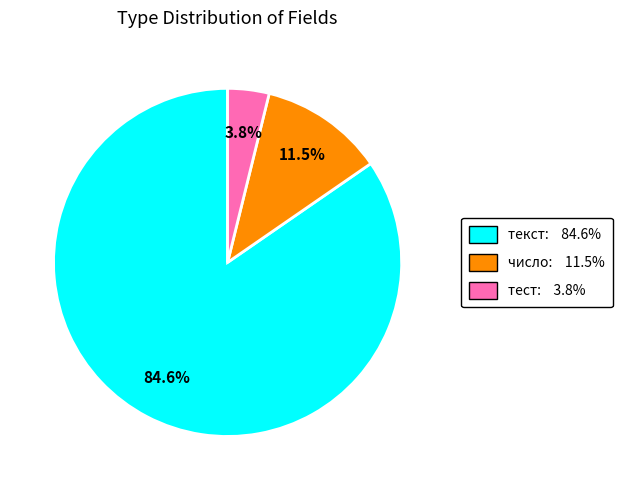

Which category has the biggest portion of the pie?

текст